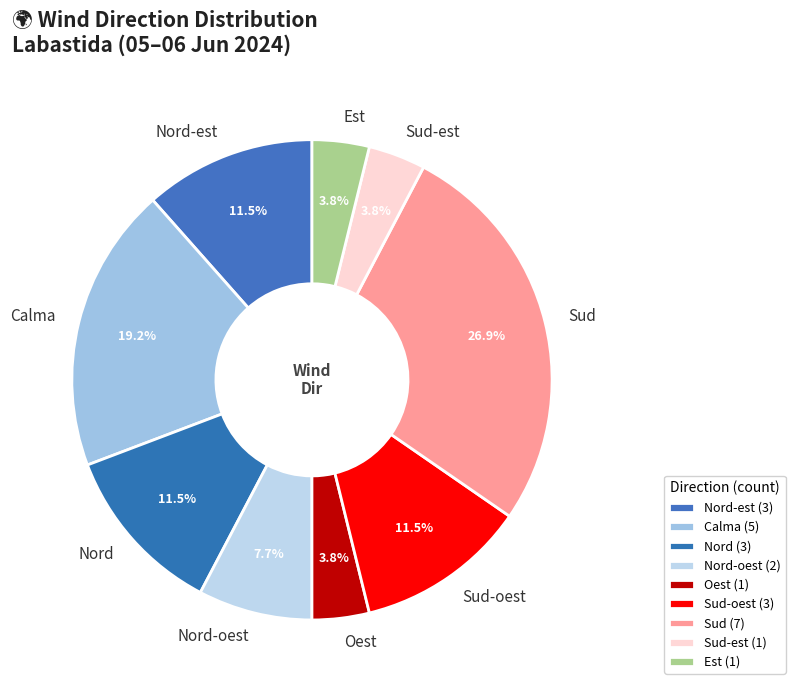

To the nearest percent, what is the combined percentage of Nord-oest and Sud-est?

12%